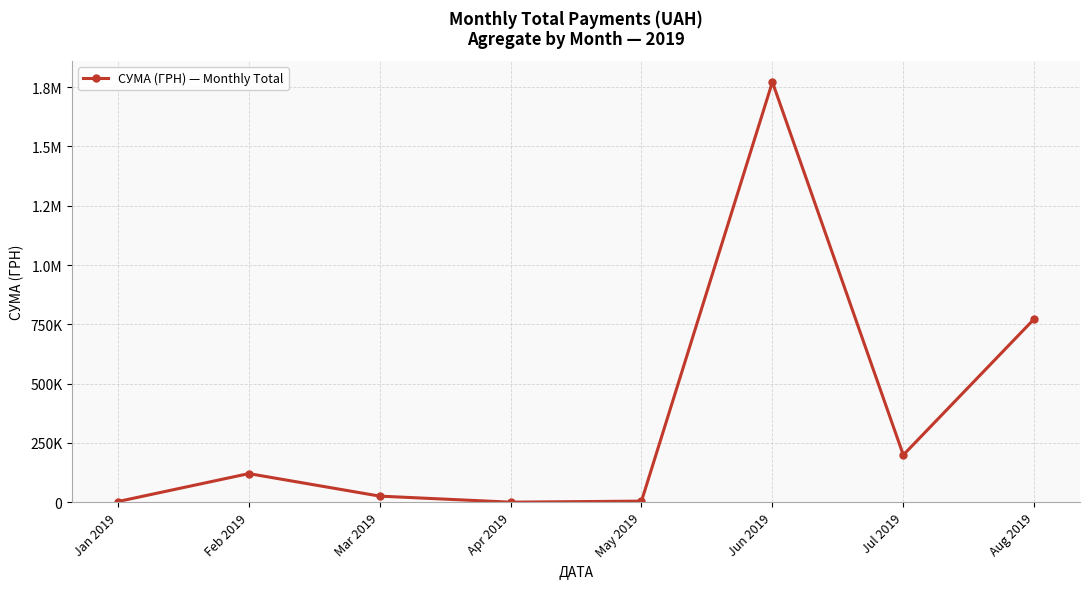

How many data points are less than 120484?

4